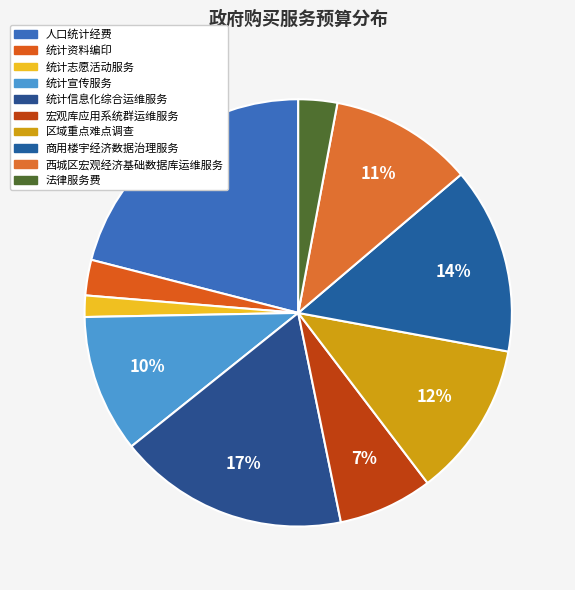

The 统计资料编印 slice represents 1% of the pie. True or false?

False